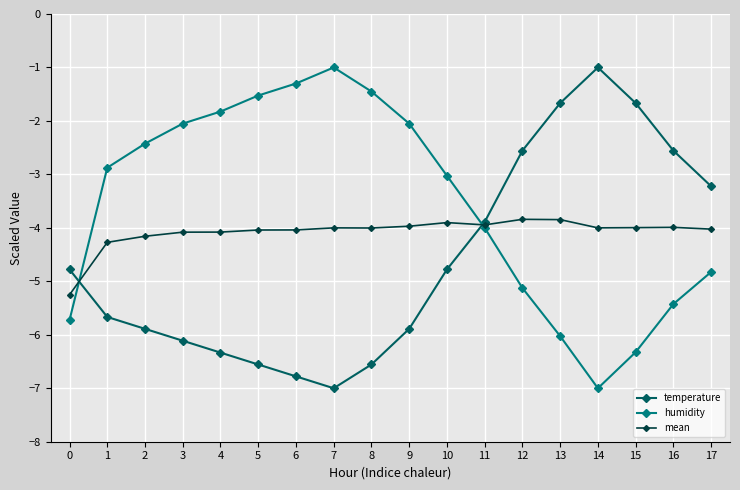

Where is humidity nearest to the value -4?

11